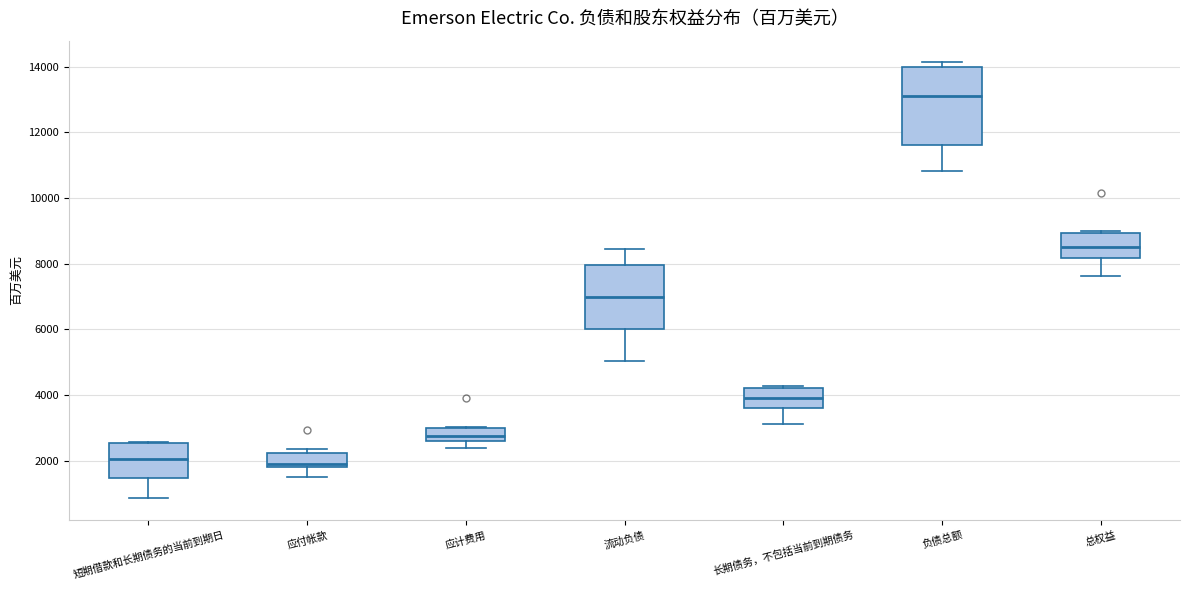

Which box's median line is the highest?

负债总额